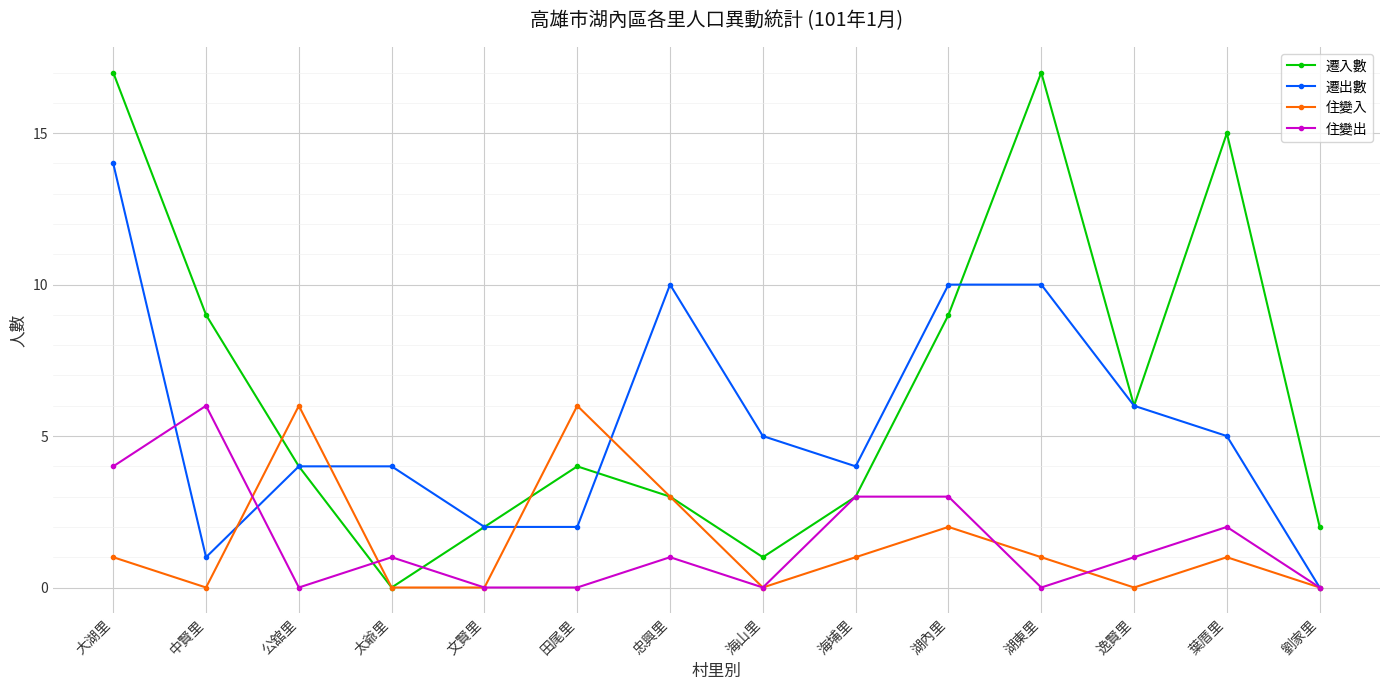

What is the value of the 遷入數 point at the 8th from the left?

1